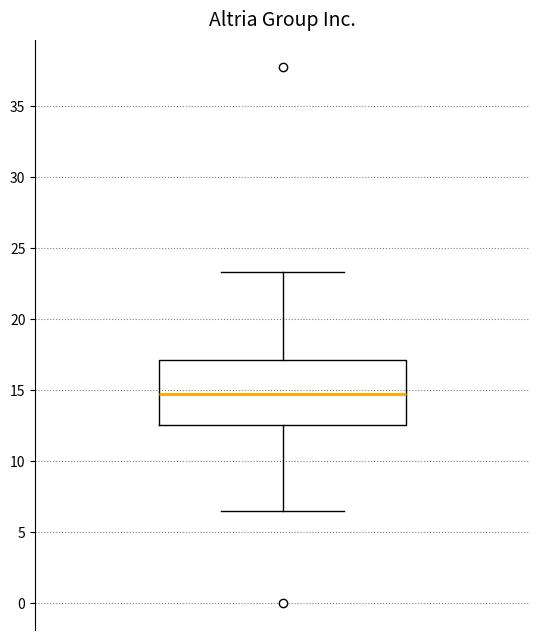

Where does the upper whisker of the box end on the y-axis? The values are not printed on the chart, so give them approximately, as read against the axis.

23.5